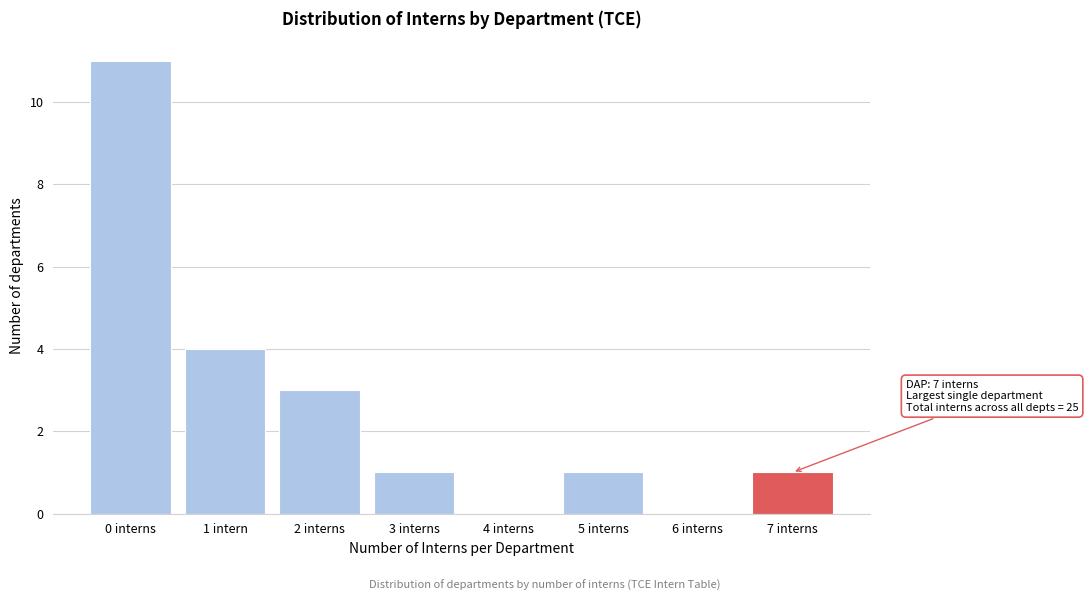

Reading left to right, extract all data points from this chart.

0 interns=11	1 intern=4	2 interns=3	3 interns=1	4 interns=0	5 interns=1	6 interns=0	7 interns=1